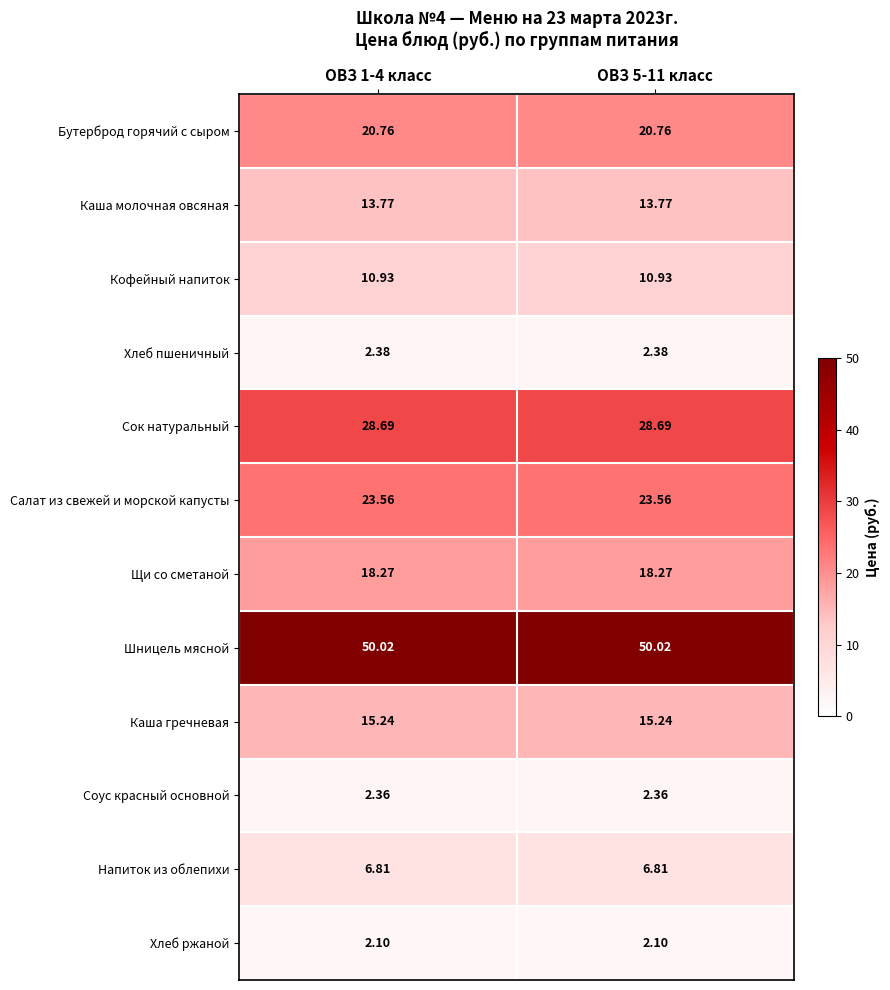

Is the value of Сок натуральный at ОВЗ 1-4 класс greater than the value of Соус красный основной at ОВЗ 5-11 класс?

Yes